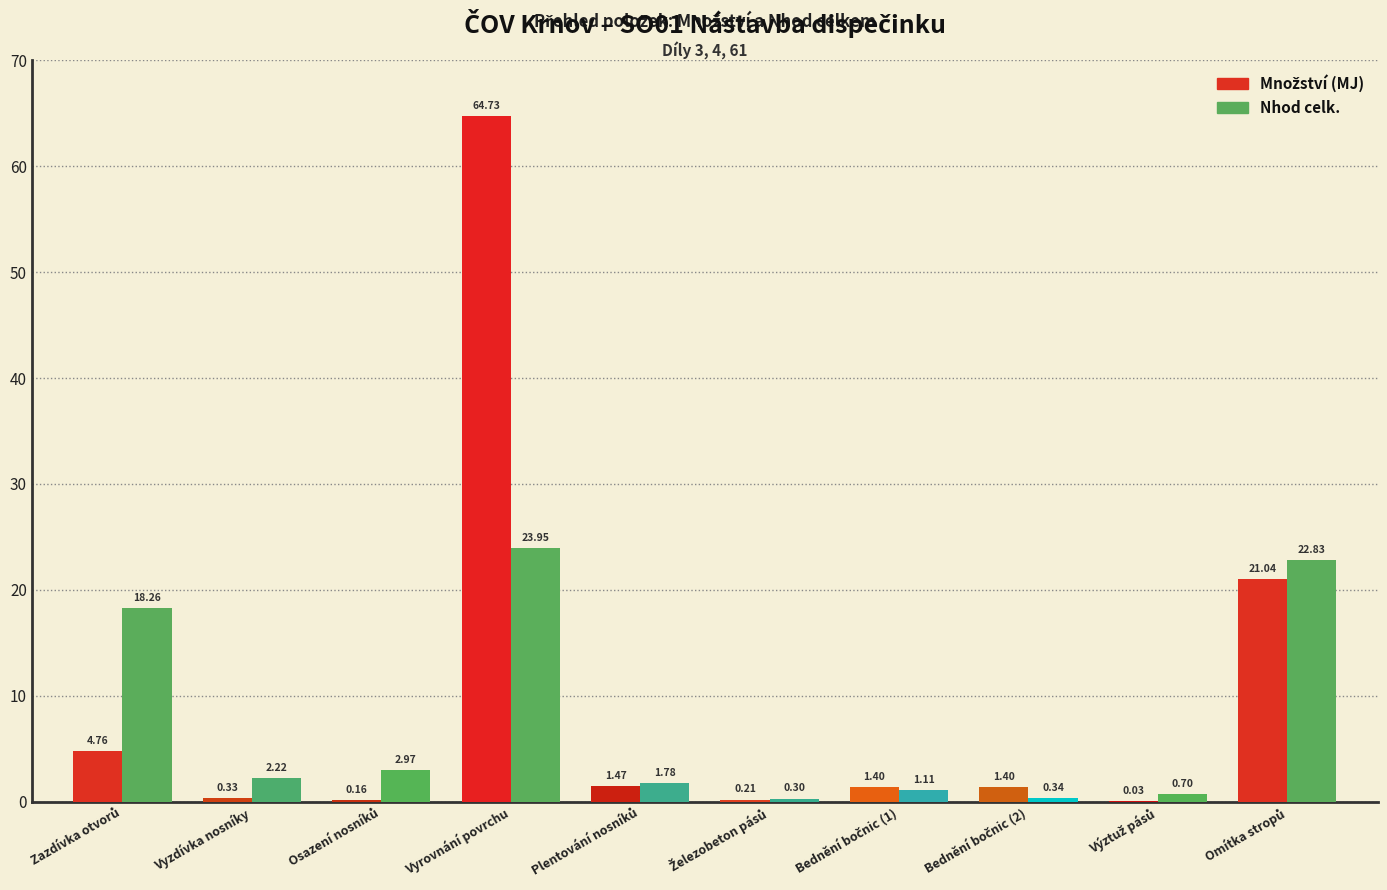

Count the number of categories in the chart.

10